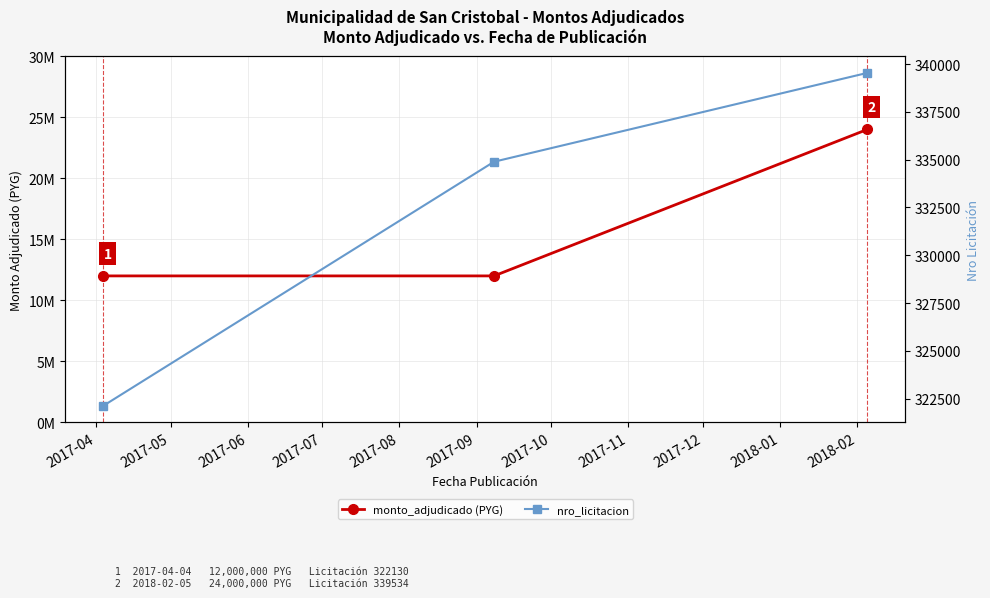

Is it true that nro_licitacion equals 322130 at 2017-04?

True